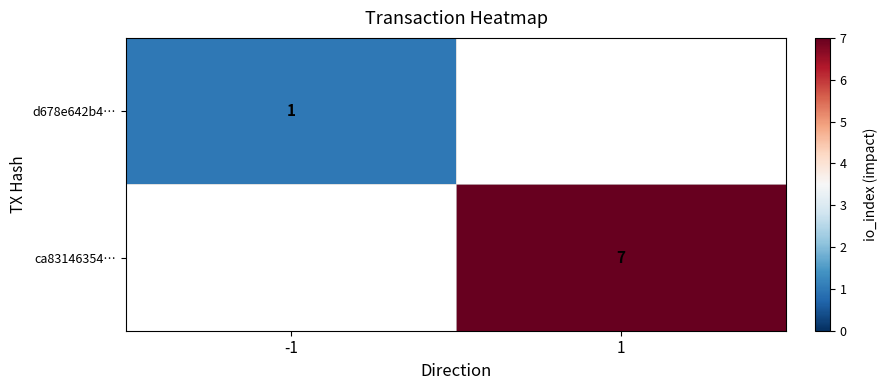

Is the value of ca83146354… at 1 greater than the value of d678e642b4… at -1?

Yes